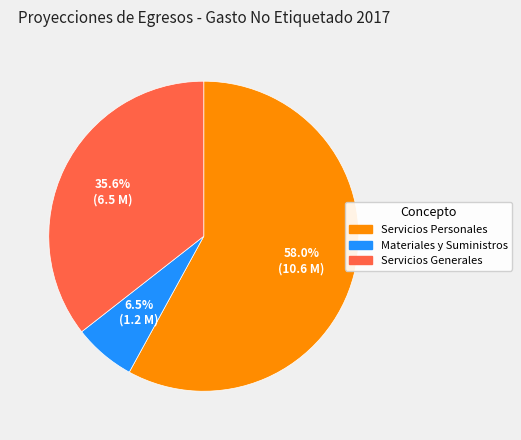

To the nearest percent, what is the average slice percentage?

33%